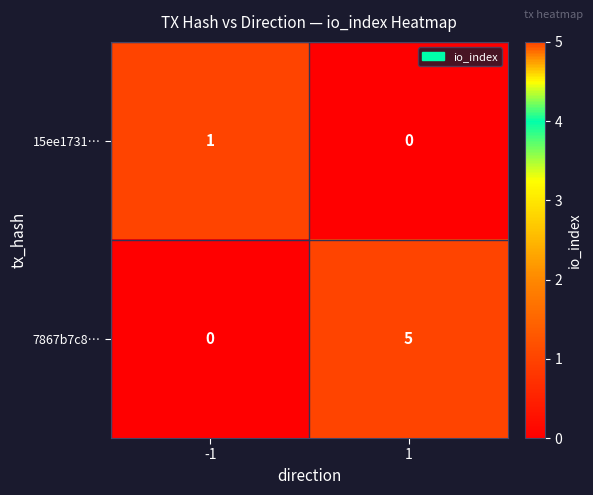

Is it true that 7867b7c8… equals 5 at 1?

True